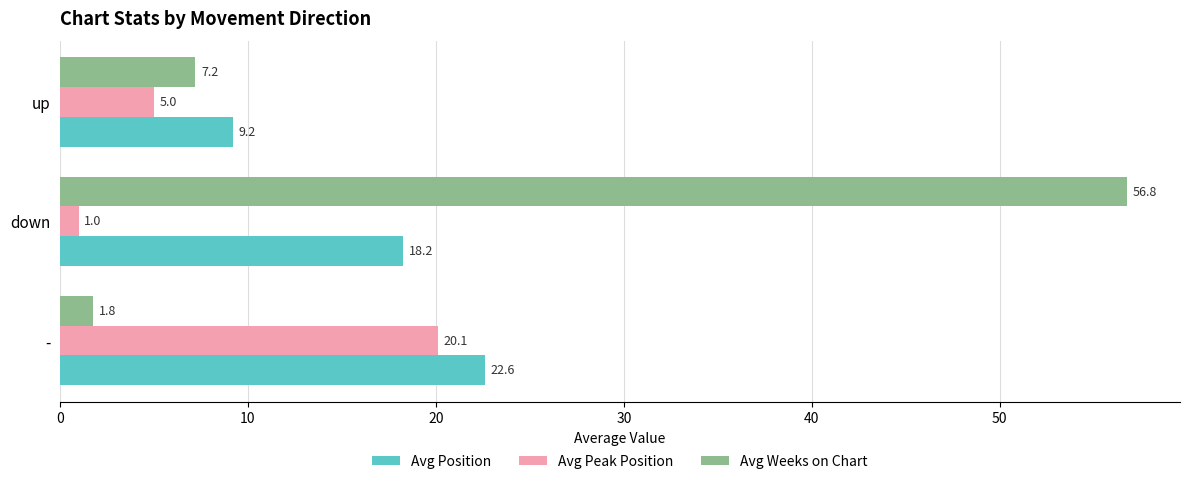

What is the average value of the Avg Peak Position series?

8.7